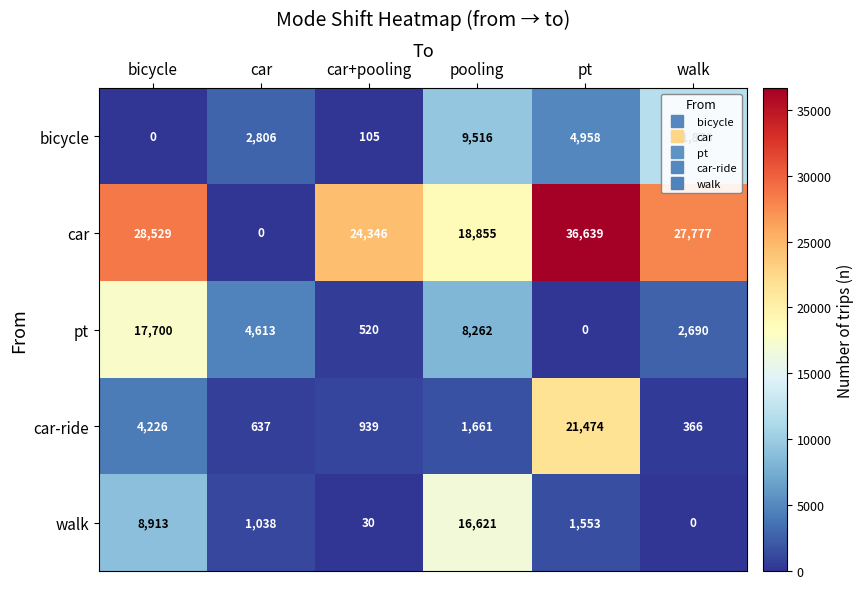

Which series has the largest total across all categories?

car